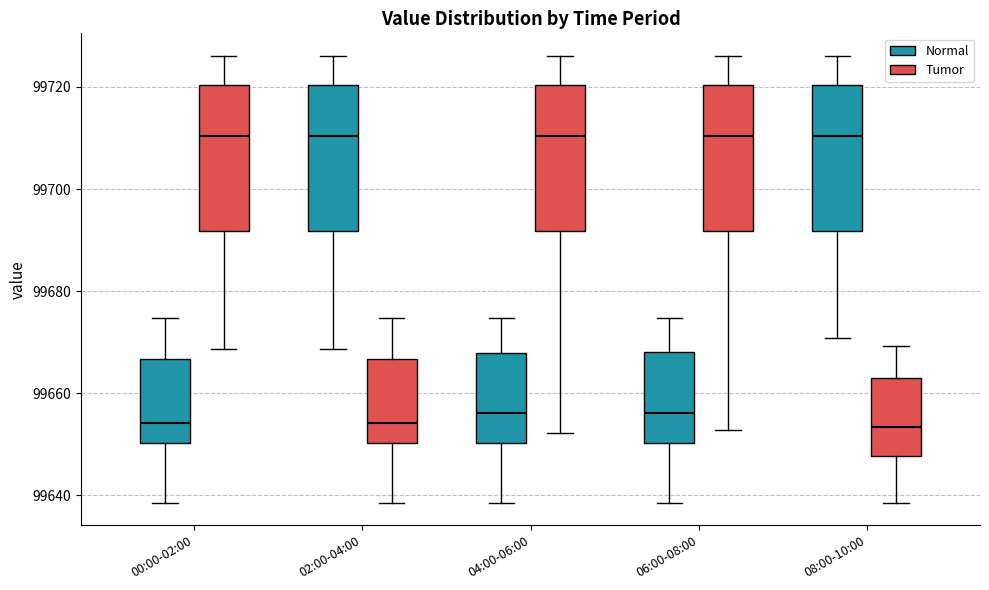

Reading left to right, read every box against the y-axis: the position of its median line, the range the box covers, and the ends of its whiskers. The values are not printed on the chart, so give them approximately, as read against the axis.

00:00-02:00 (Normal): median 99654, box 99650 to 99666, whiskers 99638 to 99674
00:00-02:00 (Tumor): median 99710, box 99692 to 99720, whiskers 99668 to 99726
02:00-04:00 (Normal): median 99710, box 99692 to 99720, whiskers 99668 to 99726
02:00-04:00 (Tumor): median 99654, box 99650 to 99666, whiskers 99638 to 99674
04:00-06:00 (Normal): median 99656, box 99650 to 99668, whiskers 99638 to 99674
04:00-06:00 (Tumor): median 99710, box 99692 to 99720, whiskers 99652 to 99726
06:00-08:00 (Normal): median 99656, box 99650 to 99668, whiskers 99638 to 99674
06:00-08:00 (Tumor): median 99710, box 99692 to 99720, whiskers 99652 to 99726
08:00-10:00 (Normal): median 99710, box 99692 to 99720, whiskers 99670 to 99726
08:00-10:00 (Tumor): median 99654, box 99648 to 99662, whiskers 99638 to 99670